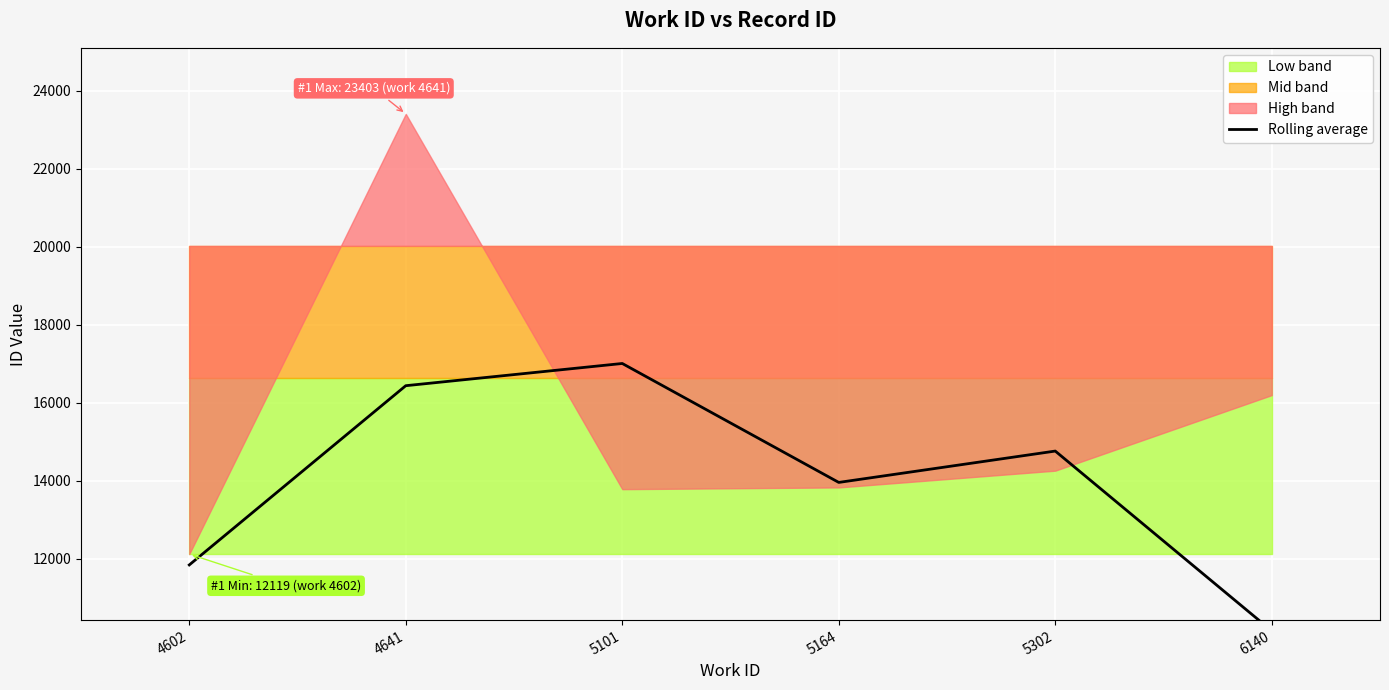

Is it true that the value at 4602 is 11840.7?

True